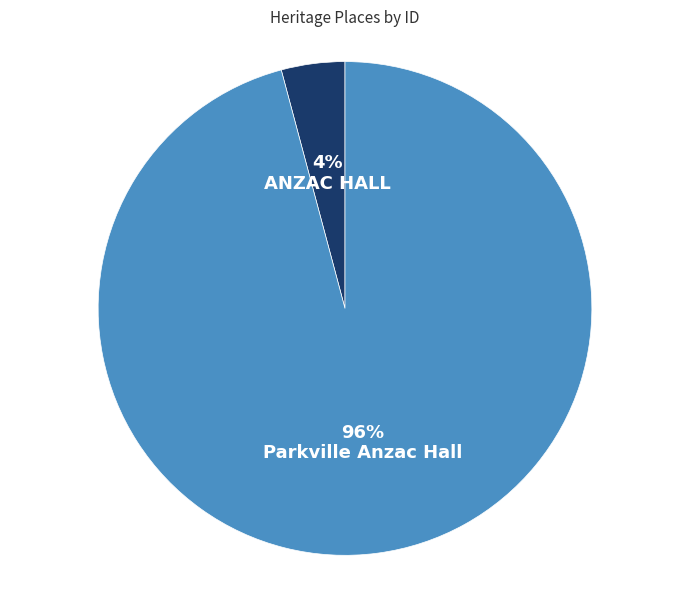

Is there a majority slice in this chart?

Yes